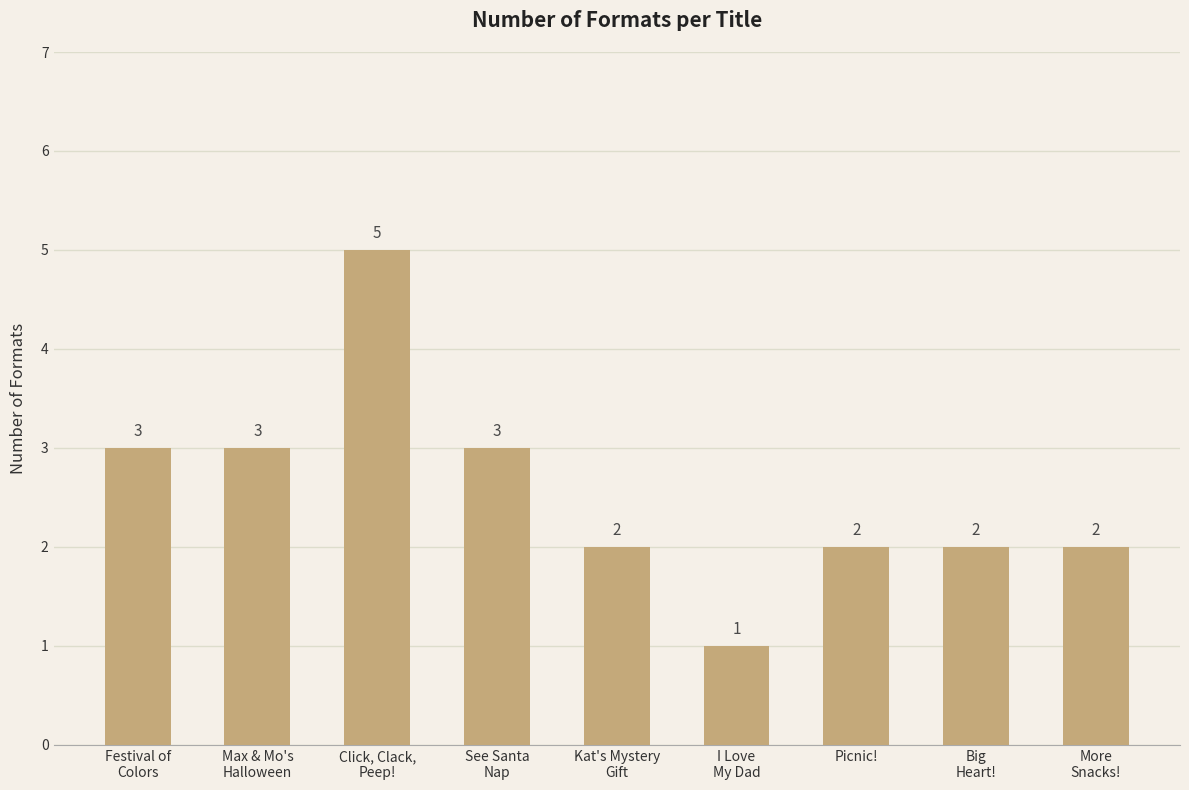

Is it true that the value at I Love
My Dad is 1?

True